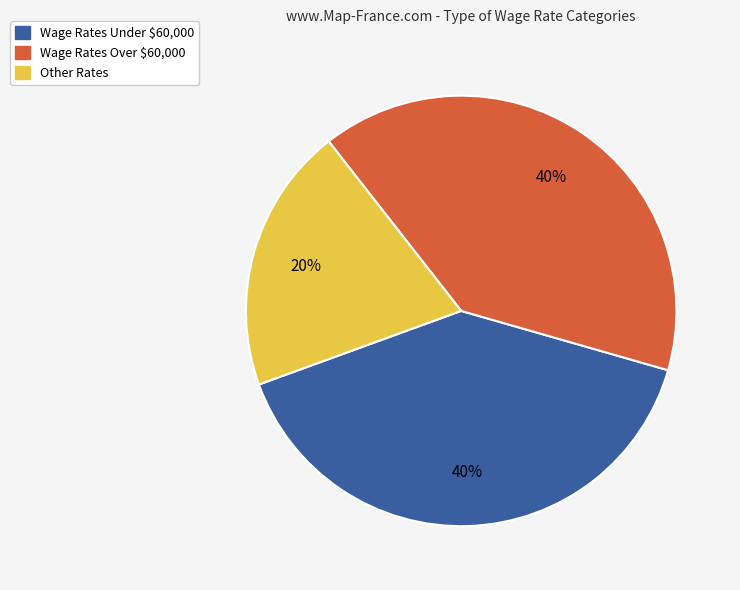

What is the ratio of the value at Wage Rates Under $60,000 to the value at Other Rates?

2.0